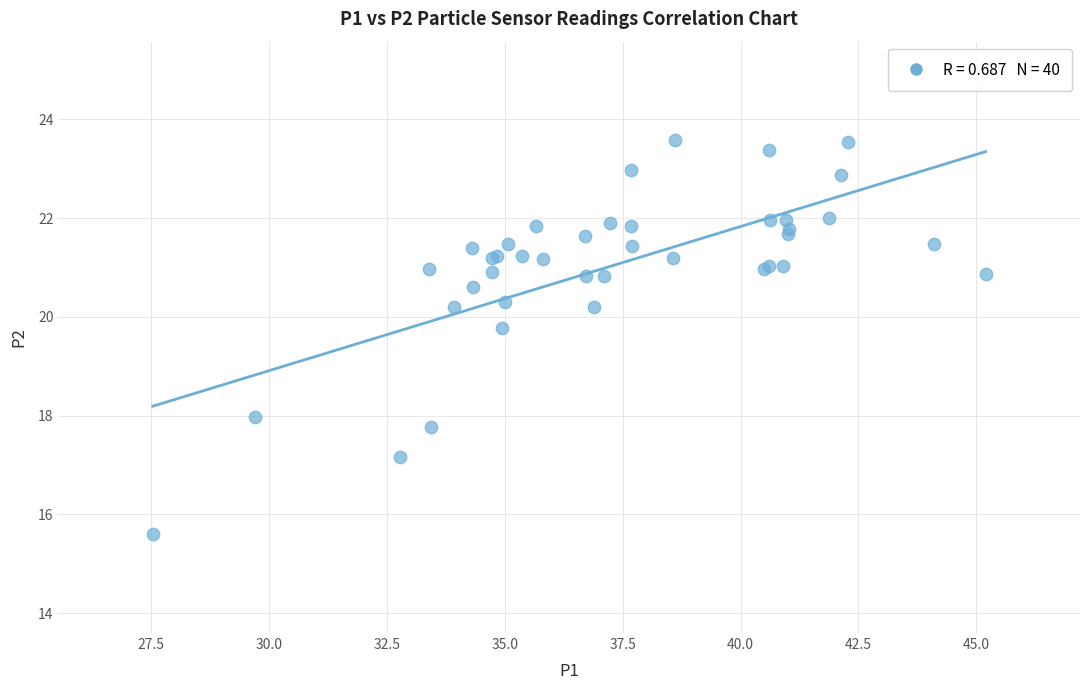

What Y value in the scatter plot is closest to 19?

19.8